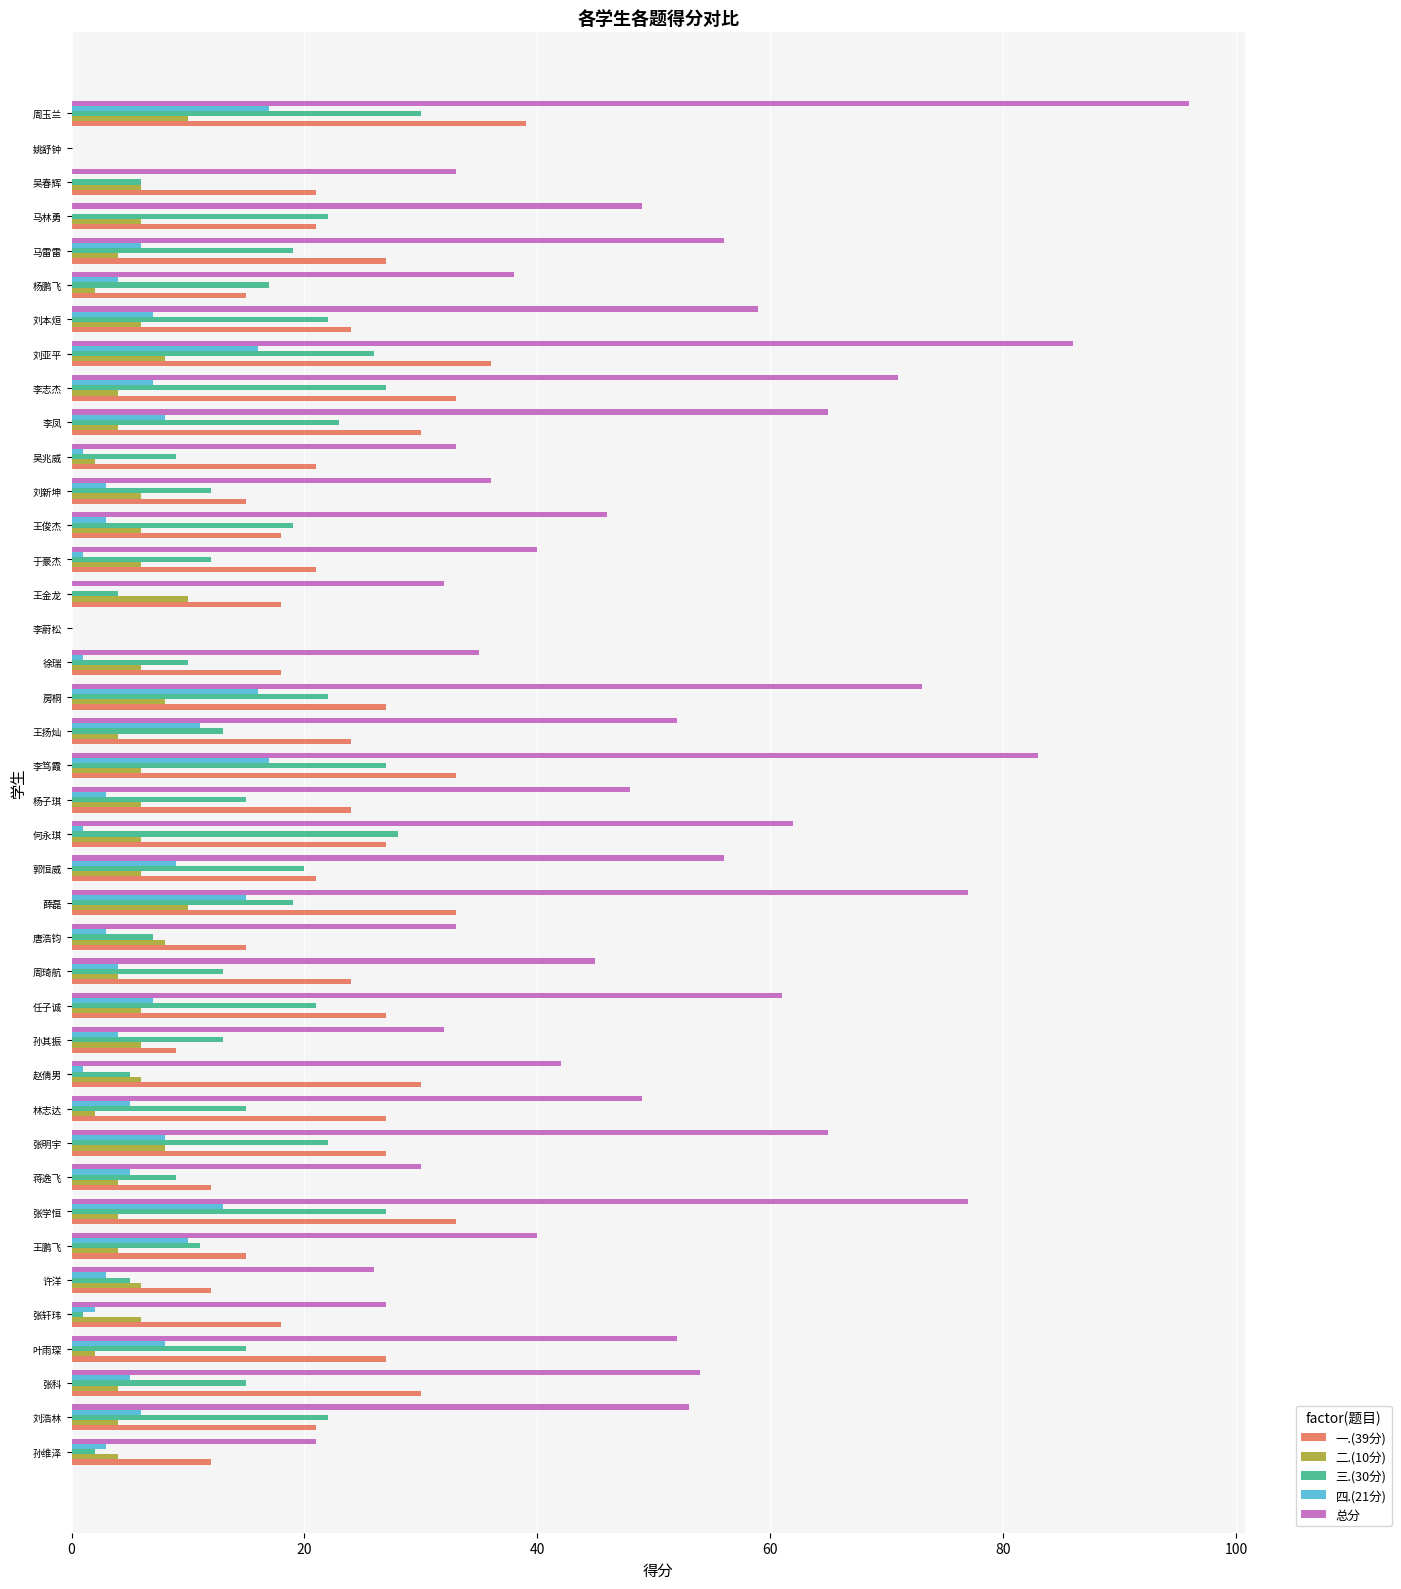

Which series has the largest total across all categories?

总分